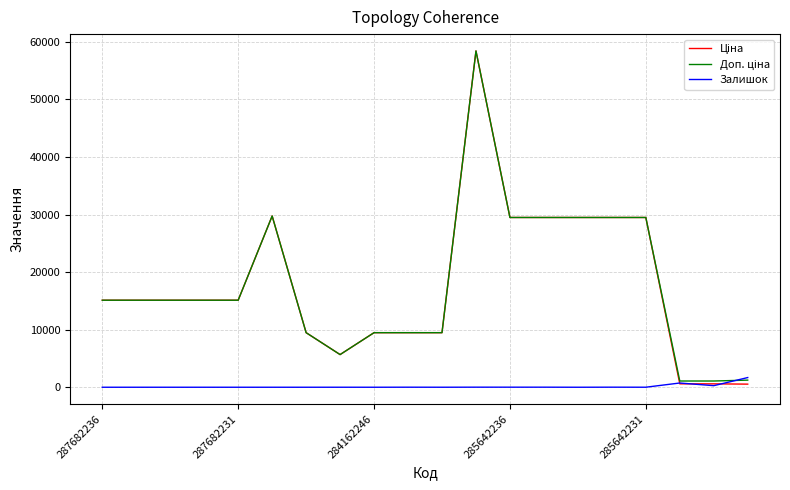

What is the maximum value for Залишок?

1682.0